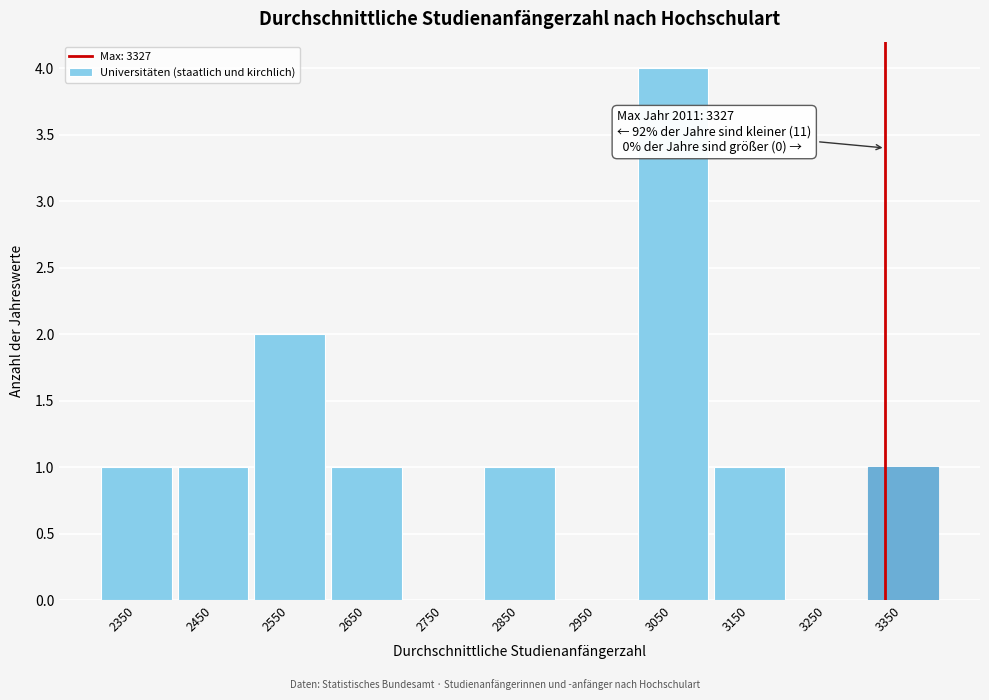

Which range on the x-axis has the tallest bar?

3000 to 3100